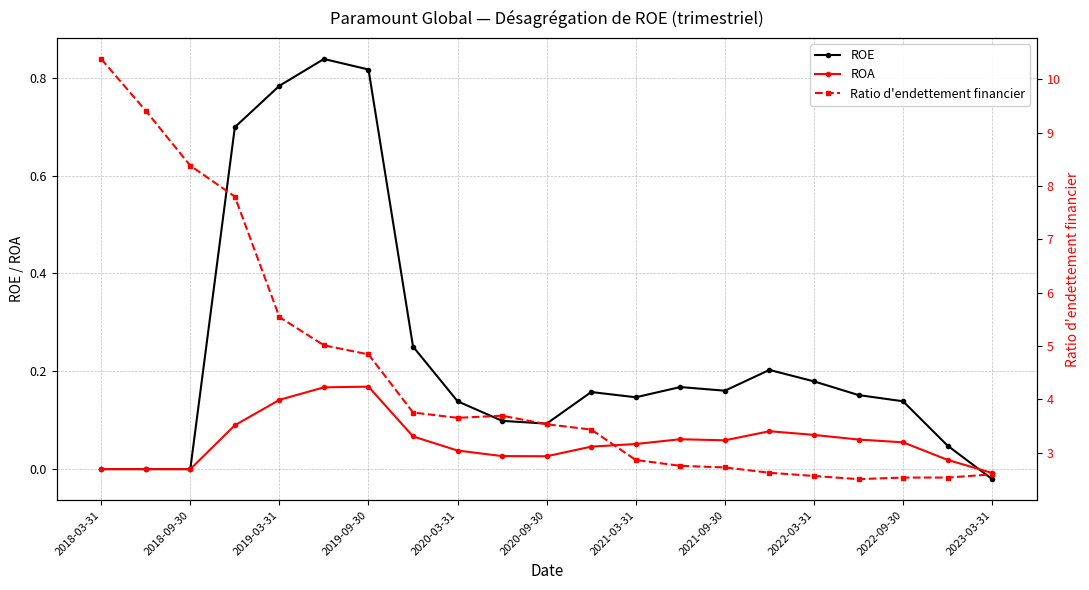

True or false: ROE has a value of 0.4 at 2018-09-30.

False